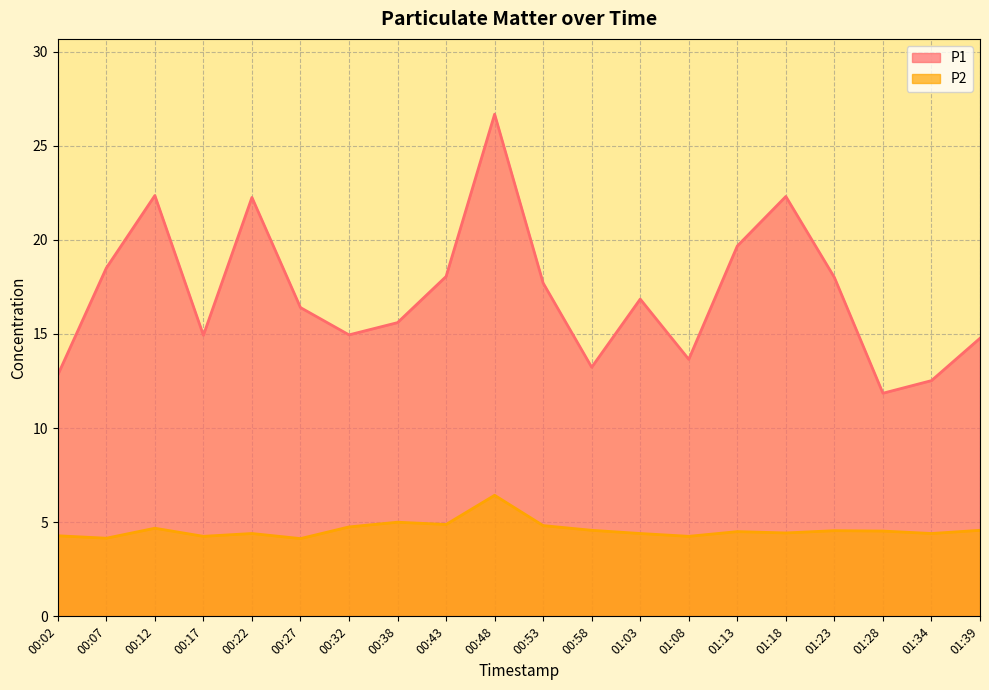

What is the sum of all P2 values?

92.0